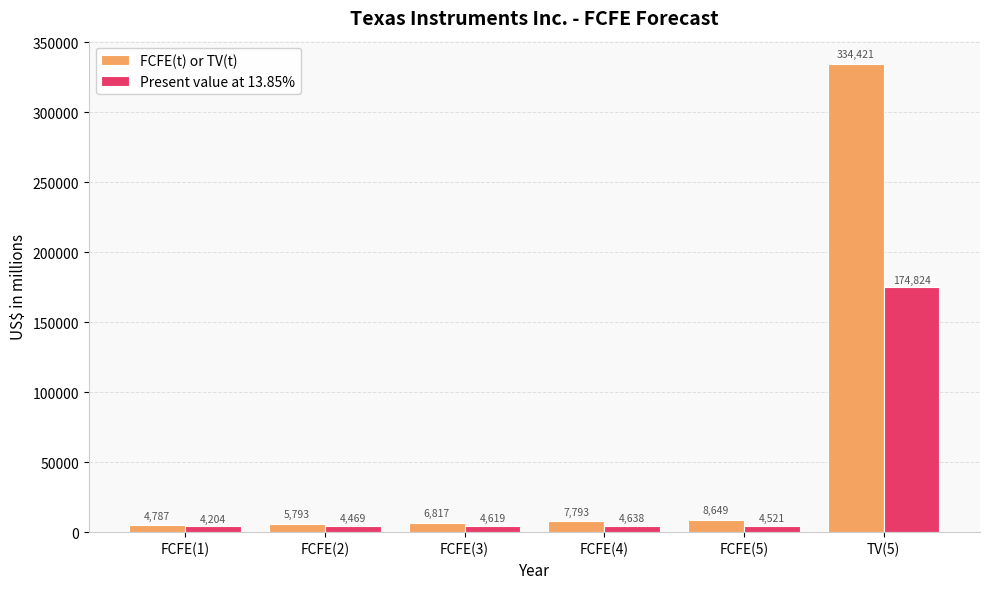

What position from the right is FCFE(1)?

6